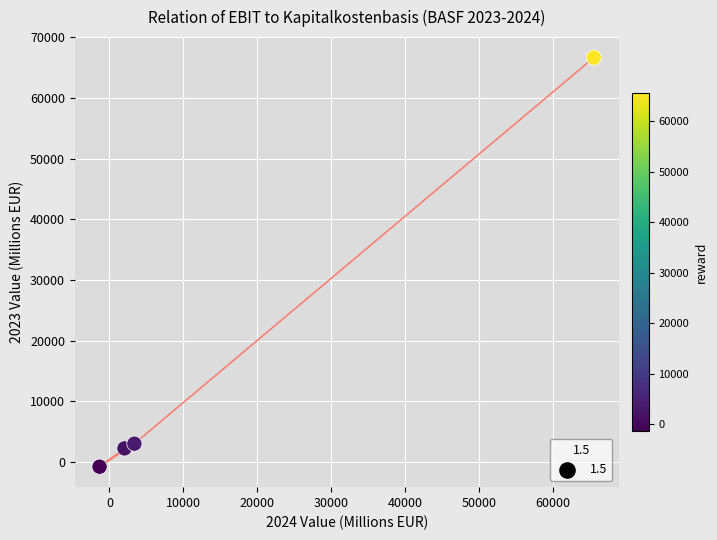

What Y value in the scatter plot is closest to 32954?

3018